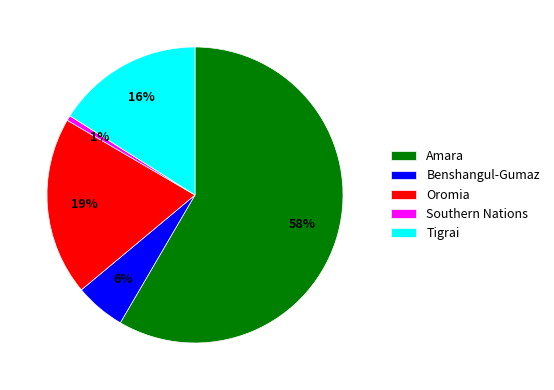

What is the ratio of the value at Benshangul-Gumaz to the value at Amara?

0.1